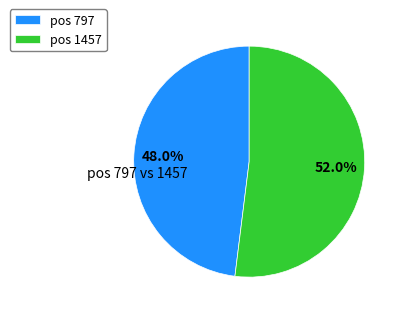

Do pos 1457 and pos 797 together represent more than half of the pie?

Yes